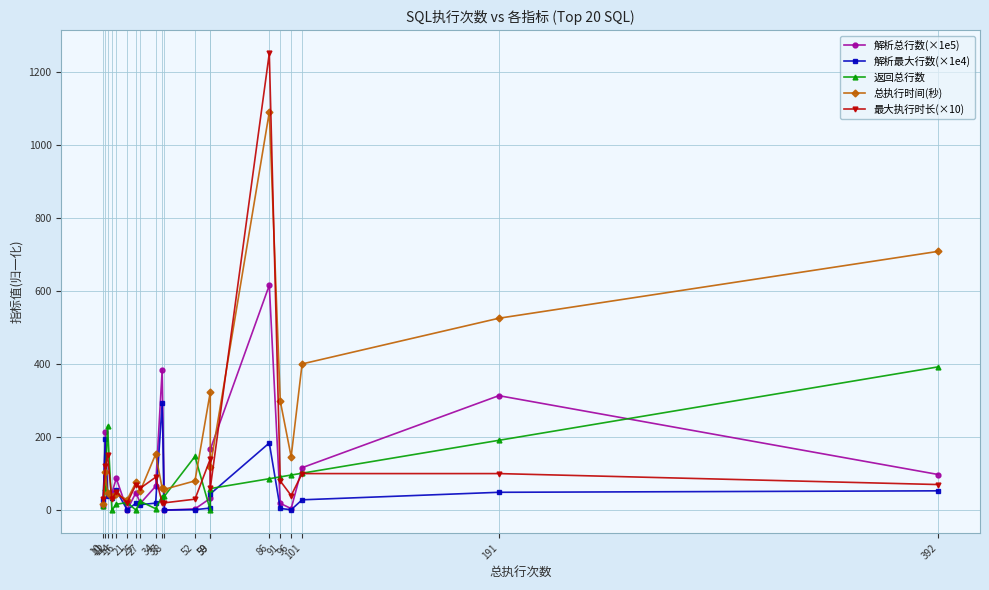

How many lines are shown in the chart?

5